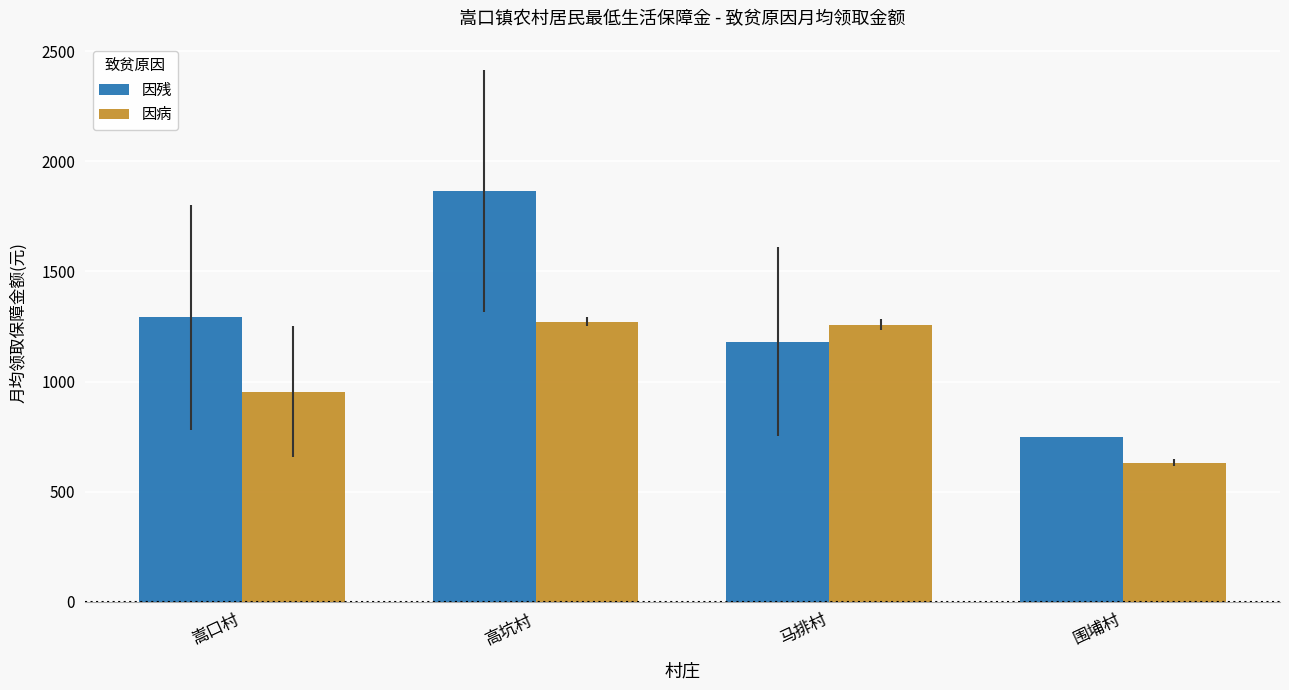

How many data points in 因病 are above 1258?

2